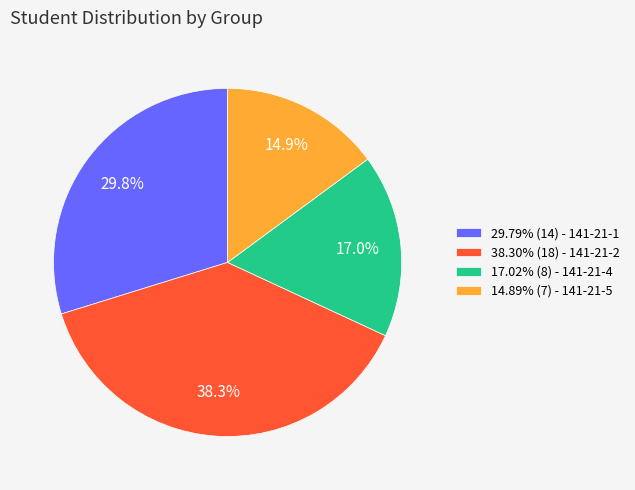

What is the total percentage of 17.02% (8) - 141-21-4 and 14.89% (7) - 141-21-5?

31.9%